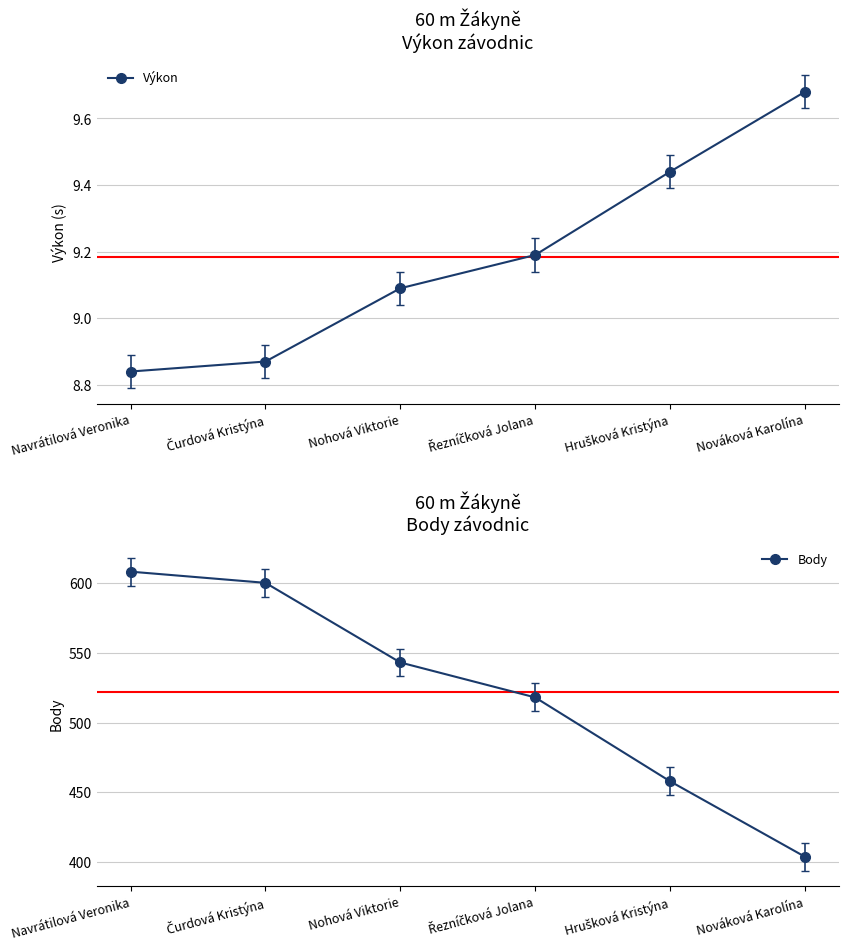

What is the total value across all series at Nováková Karolína?

413.7